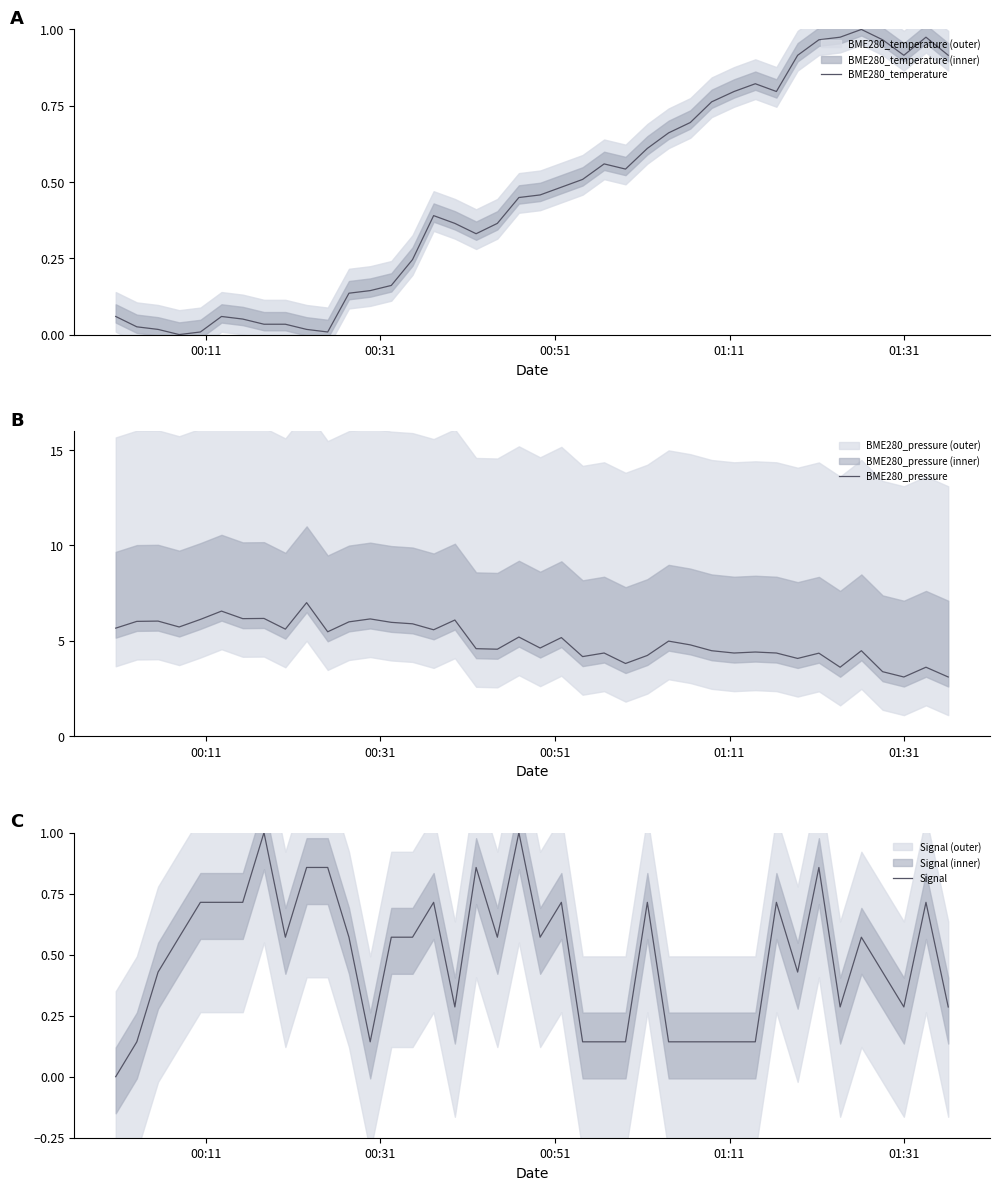

In BME280_pressure, how many points are lower than both neighbors (excluding endpoints)?

13